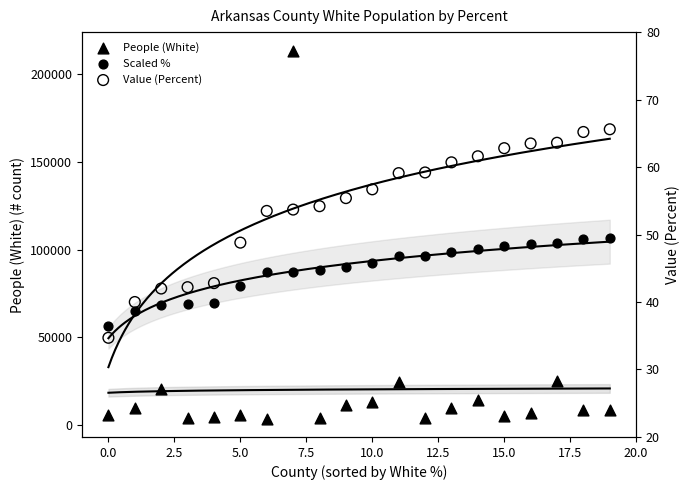

Is the value of People (White) at 5.0 greater than the value of Value (Percent) at 16?

Yes